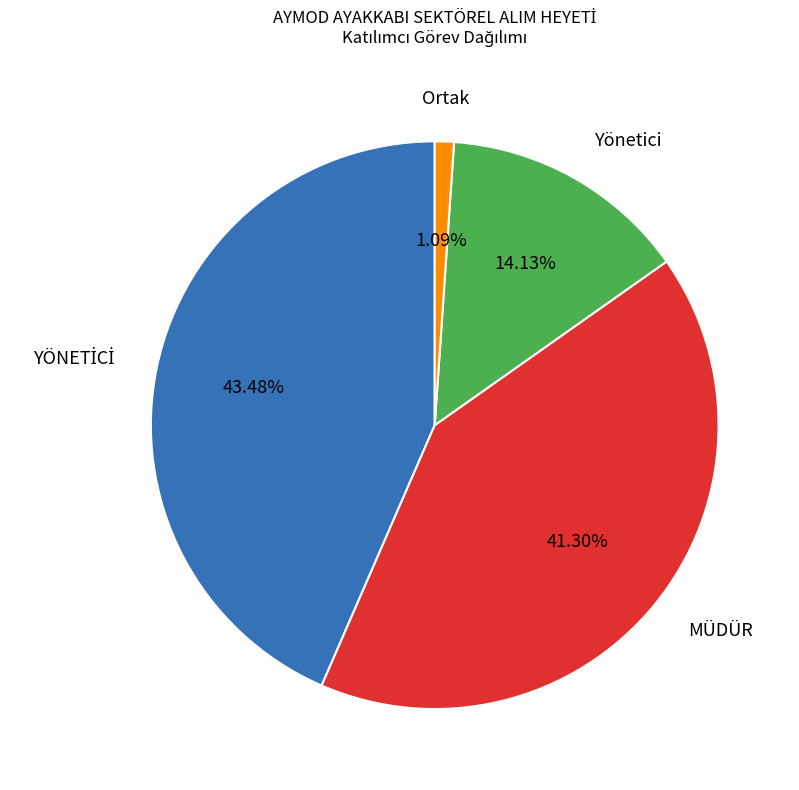

Is there a majority slice in this chart?

No